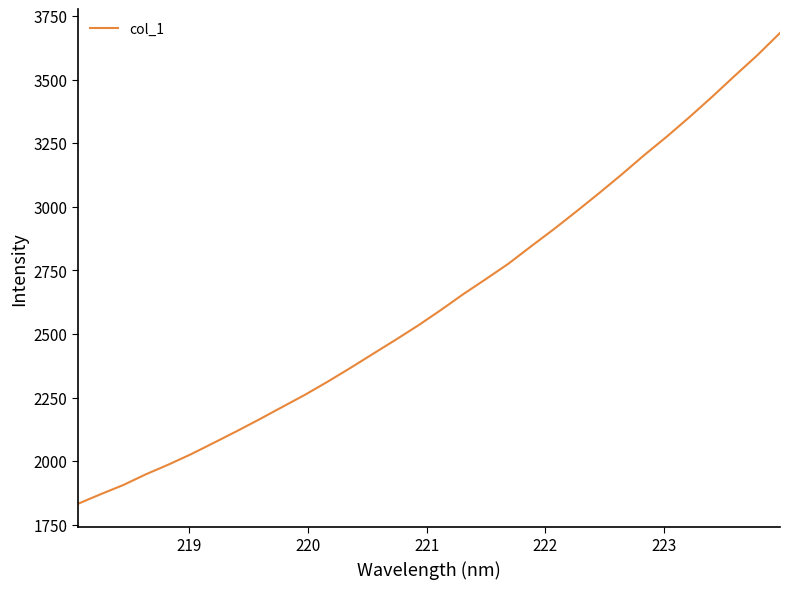

What is the maximum value shown in the chart?

3684.2